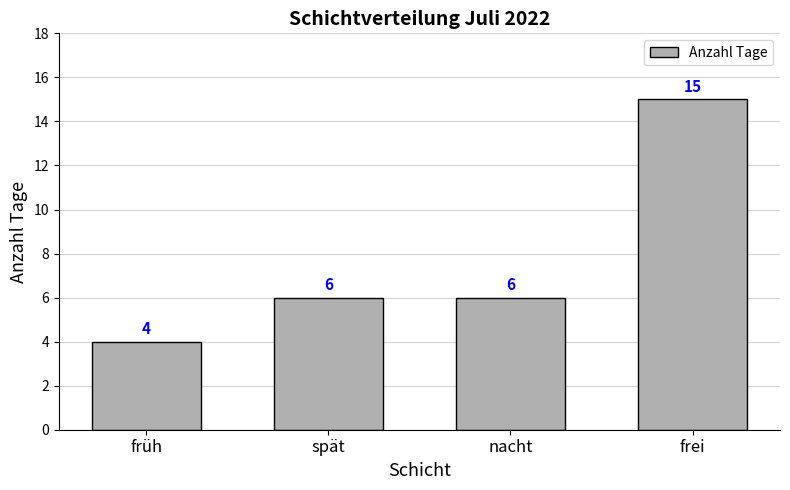

Is it true that the value at spät is 6?

True